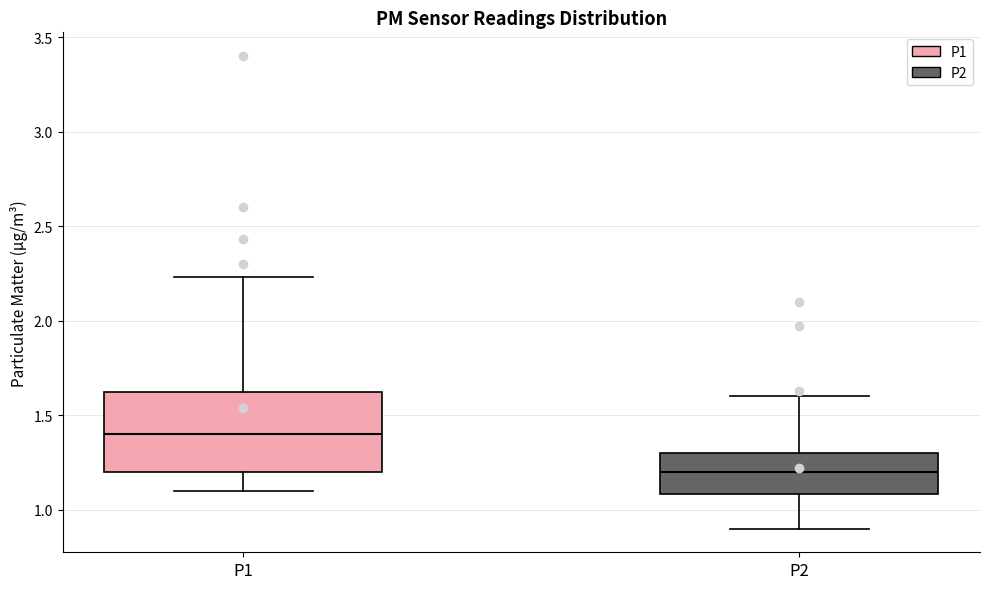

Reading left to right, read every box against the y-axis: the position of its median line, the range the box covers, and the ends of its whiskers. The values are not printed on the chart, so give them approximately, as read against the axis.

P1: median 1.40, box 1.20 to 1.65, whiskers 1.10 to 2.25
P2: median 1.20, box 1.10 to 1.30, whiskers 0.90 to 1.60